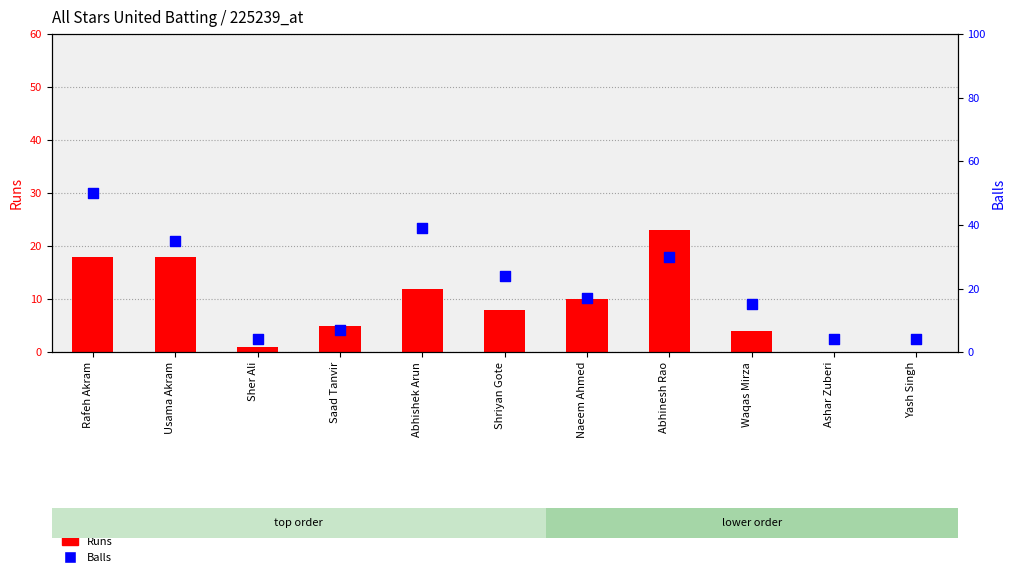

What are all the series names shown in the legend?

Runs, Balls